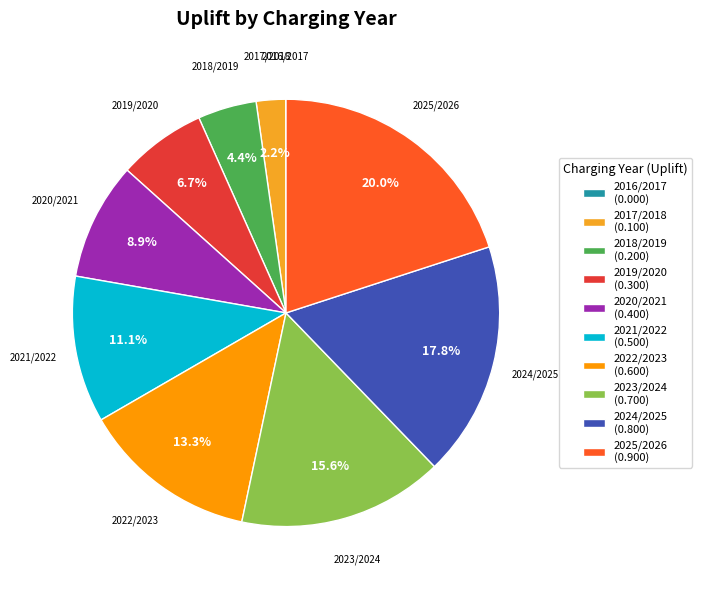

Which slice is the largest?

2025/2026